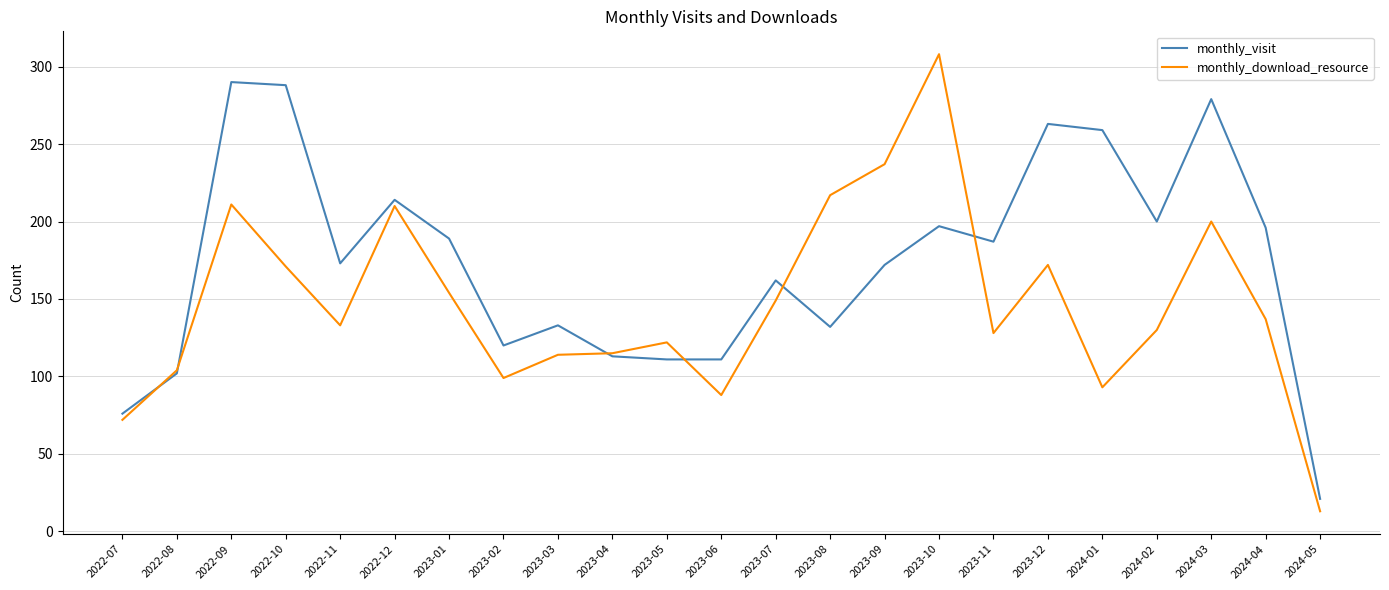

The monthly_download_resource series shows 308 at 2023-10. True or false?

True